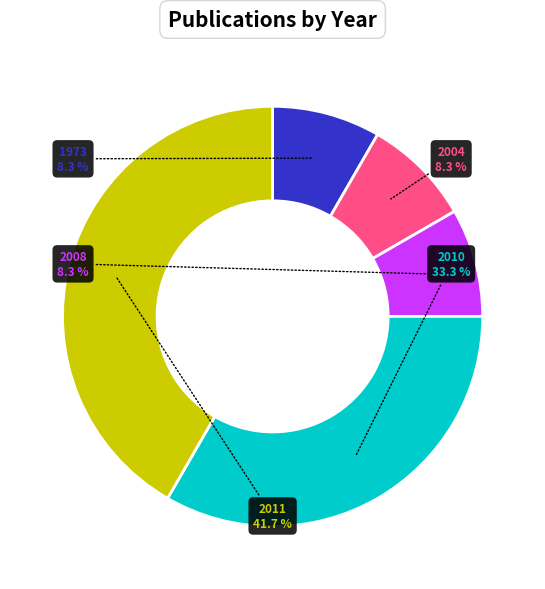

Which slice is the largest?

2011